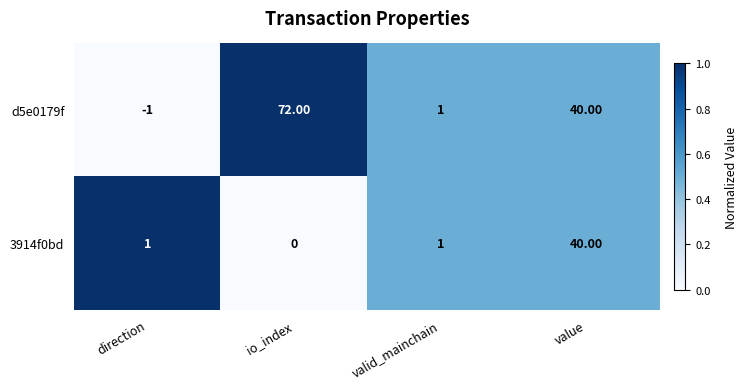

What is the average value of the d5e0179f series?

28